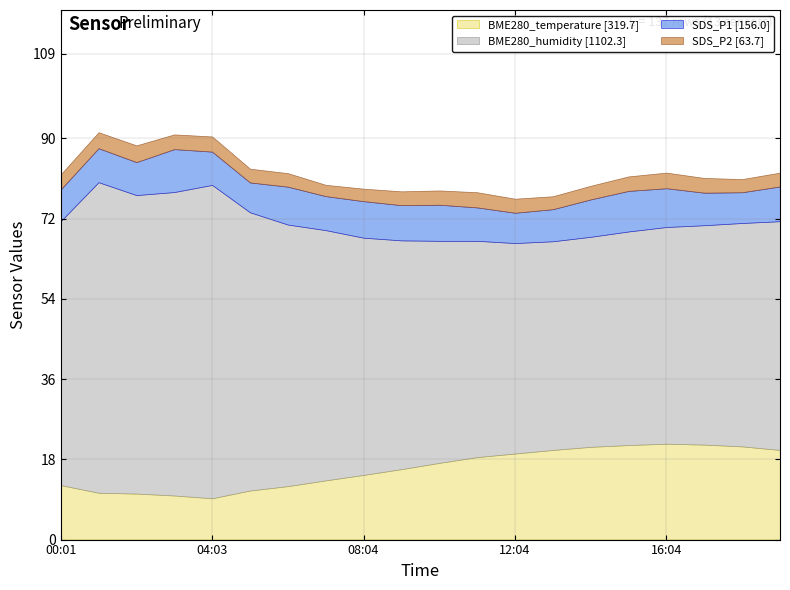

How many lines are shown in the chart?

4